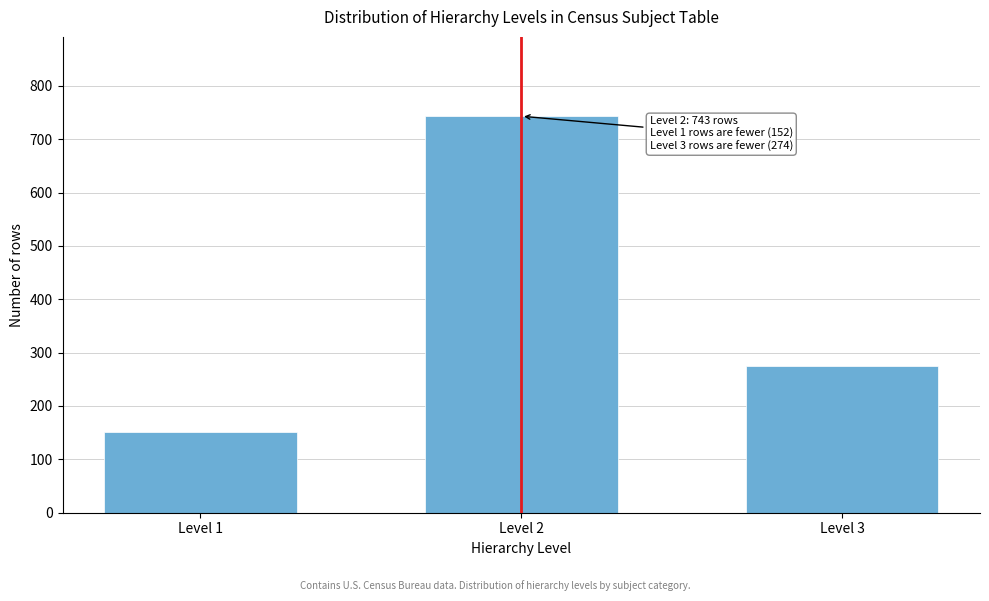

Reading left to right, list all the values displayed in this chart.

152	743	274